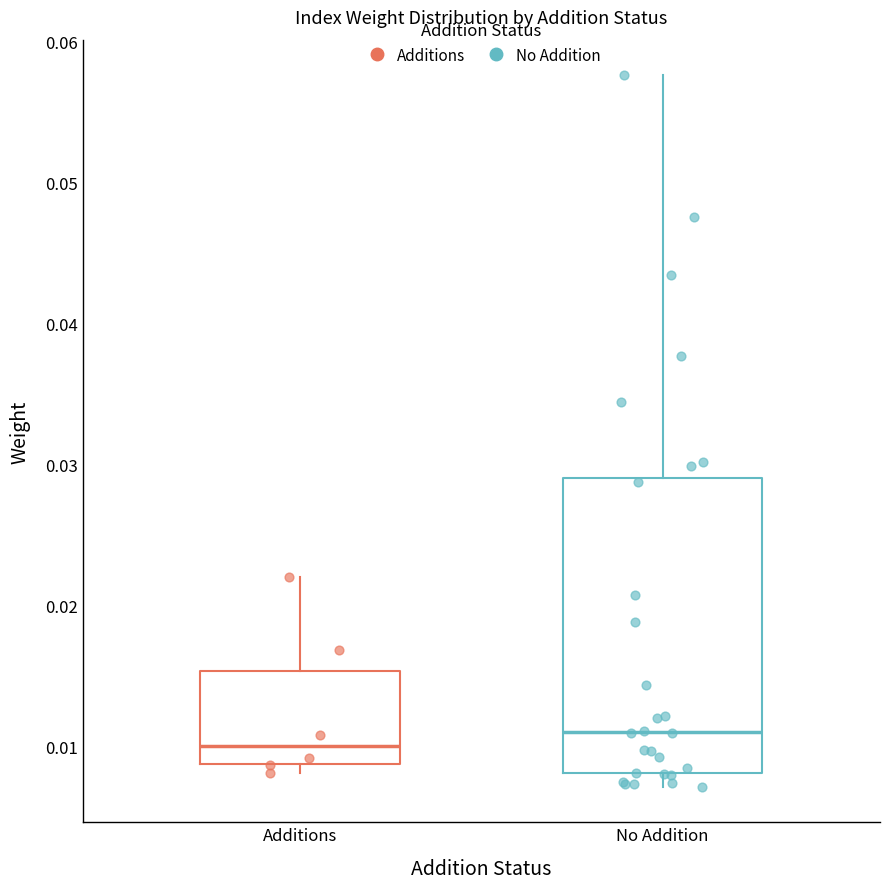

Reading left to right, read every box against the y-axis: the position of its median line, the range the box covers, and the ends of its whiskers. The values are not printed on the chart, so give them approximately, as read against the axis.

Additions: median 0.010, box 0.009 to 0.015, whiskers 0.008 to 0.022
No Addition: median 0.011, box 0.008 to 0.029, whiskers 0.007 to 0.058